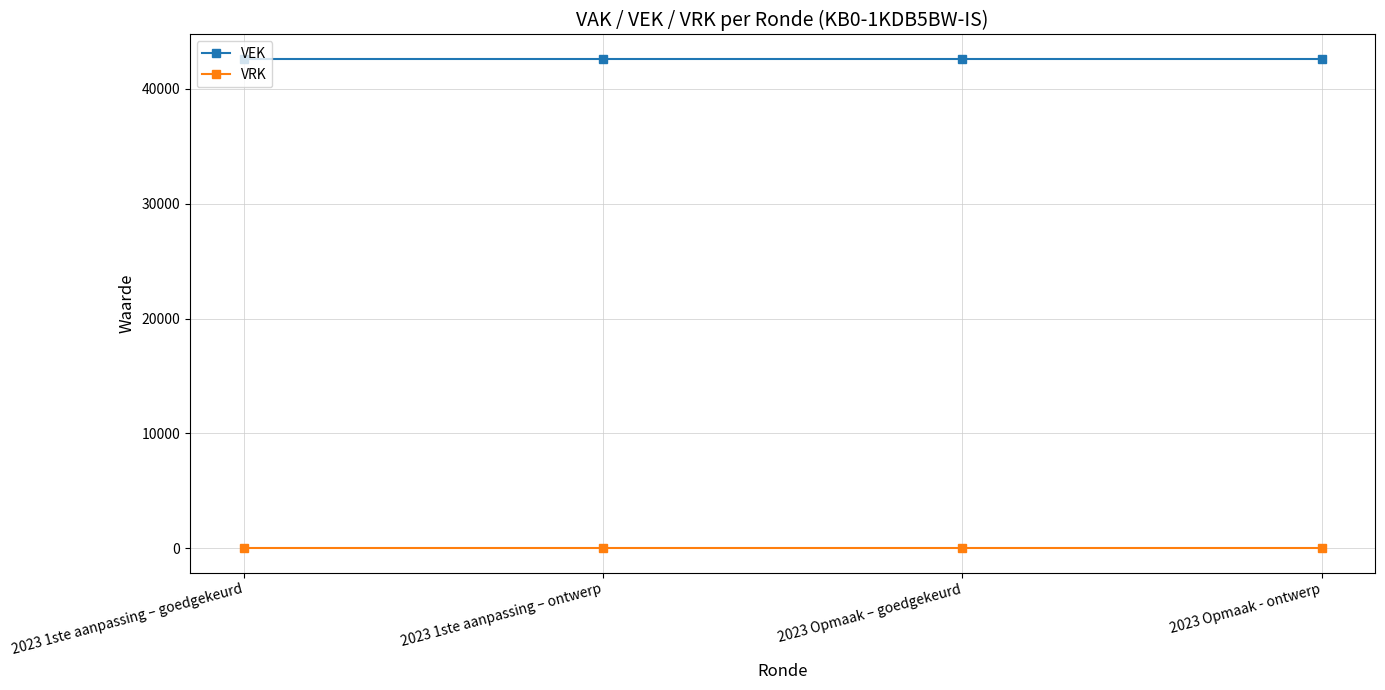

What are all the series names shown in the legend?

VEK, VRK